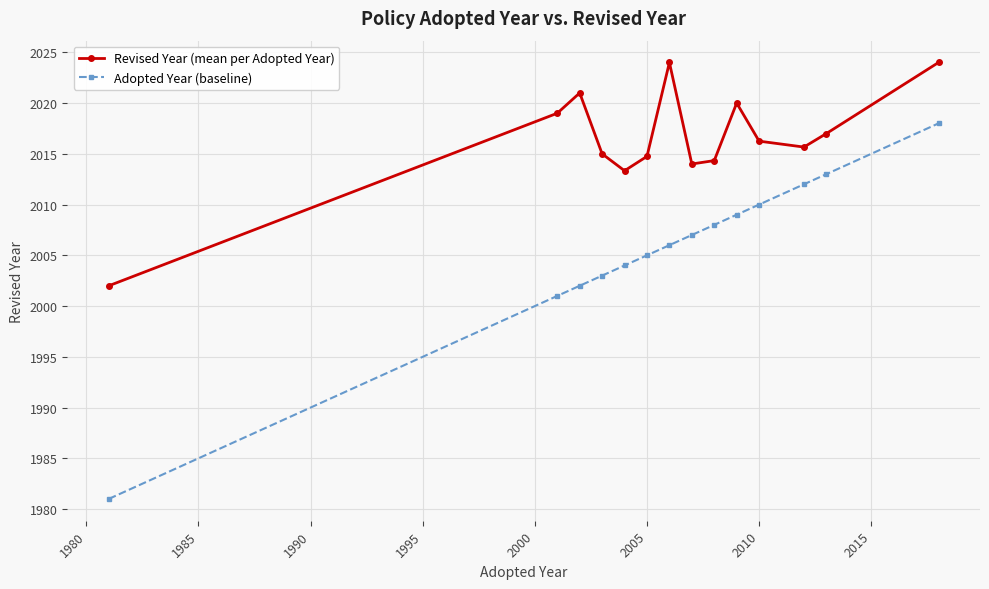

True or false: Revised Year (mean per Adopted Year) has more than 2 points higher than both neighbors.

True